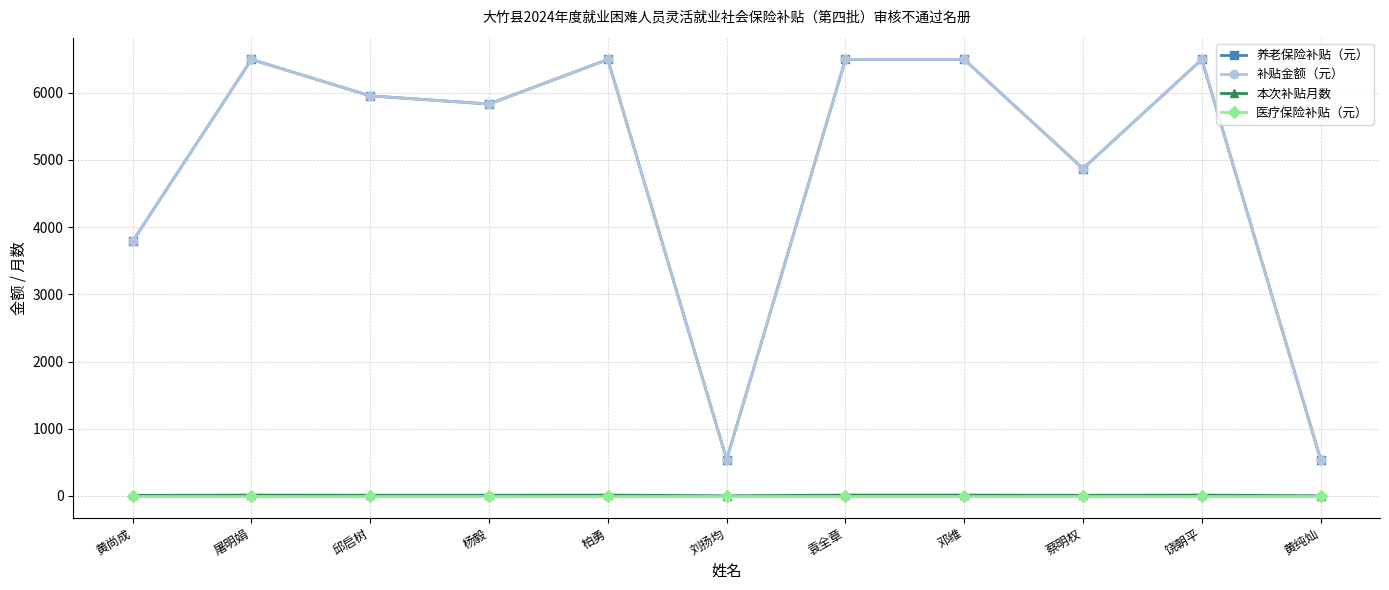

What is the average value of the 本次补贴月数 series?

8.9